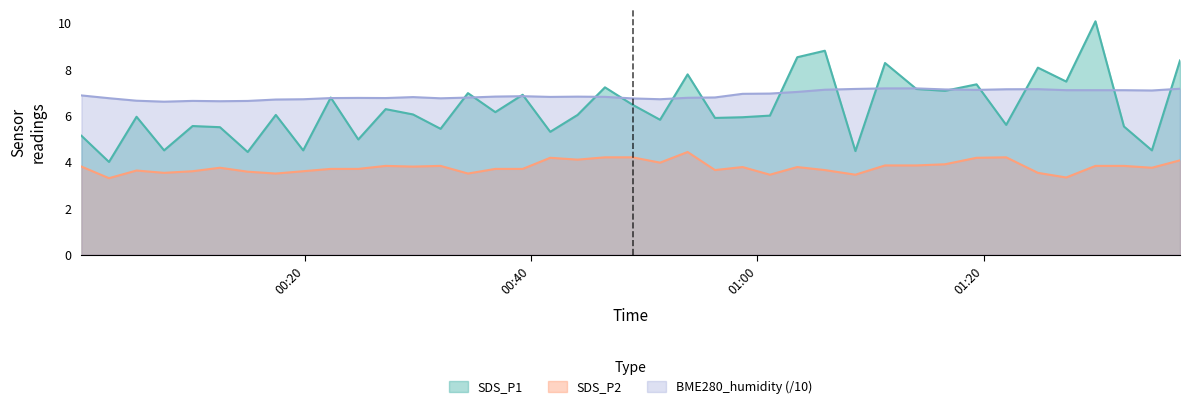

How many data points does each series have?

40